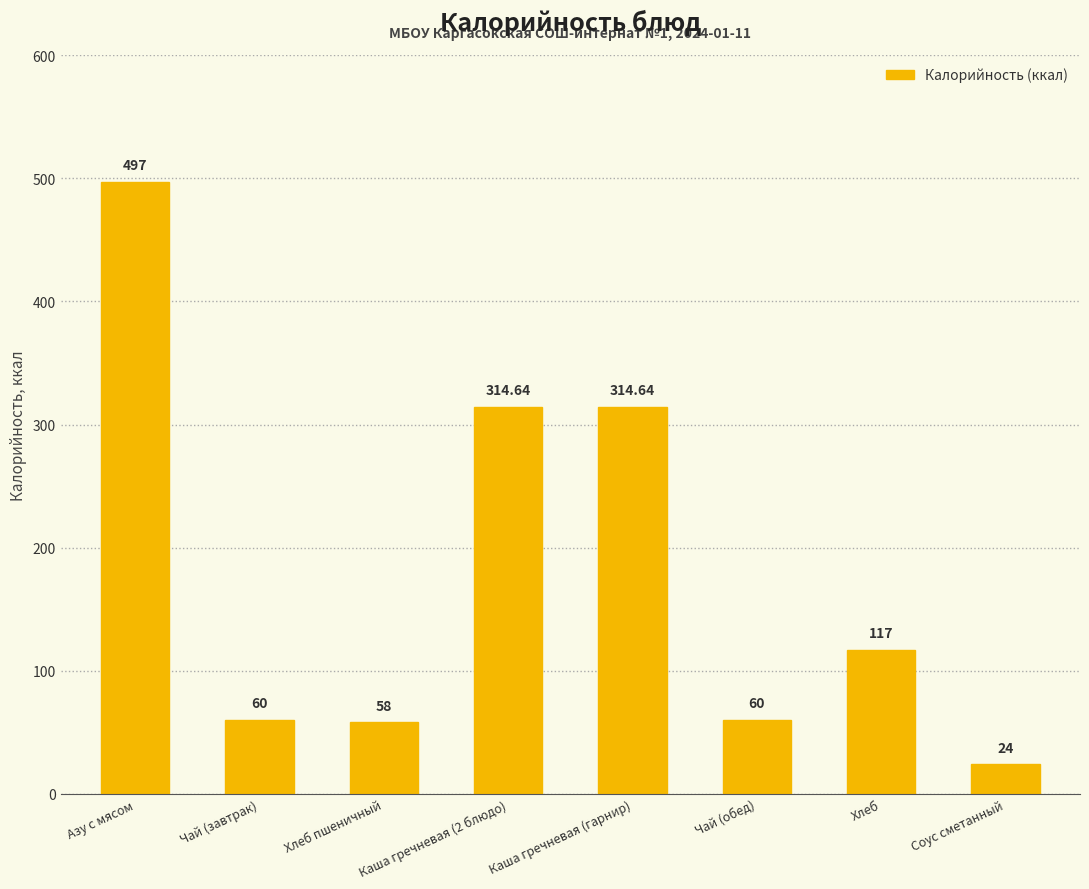

What is the ratio of the value at Чай (завтрак) to the value at Соус сметанный?

2.5